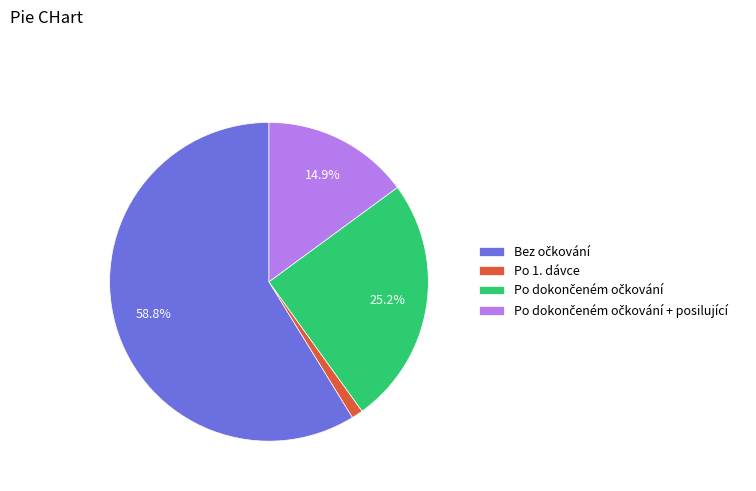

Which slice is the smallest?

Po 1. dávce